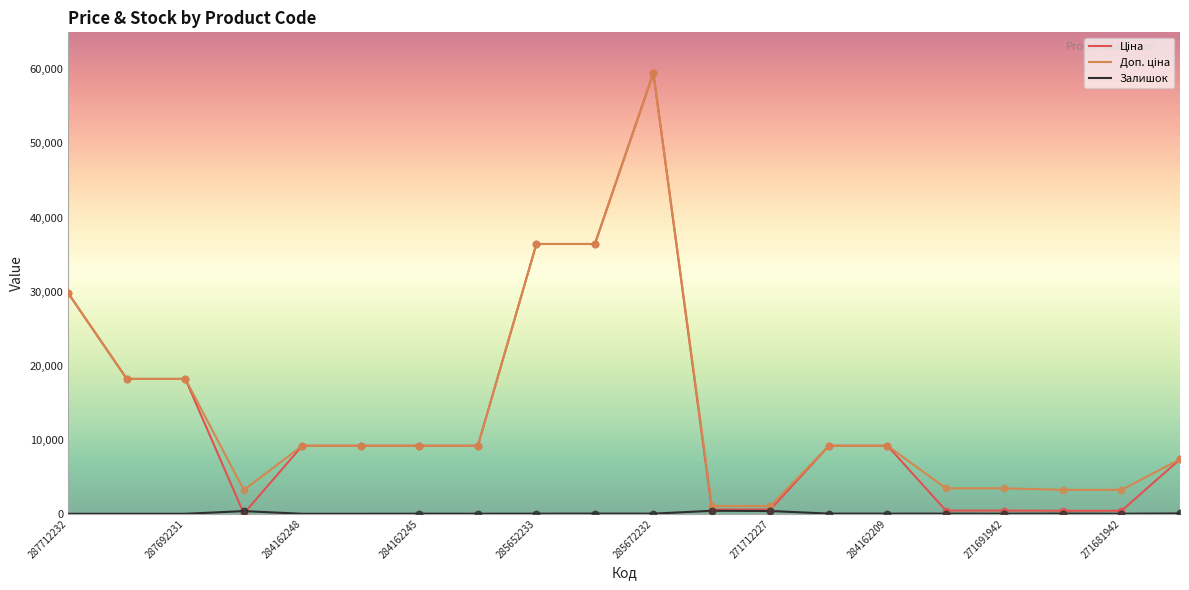

What is the maximum value shown in the chart?

59523.0